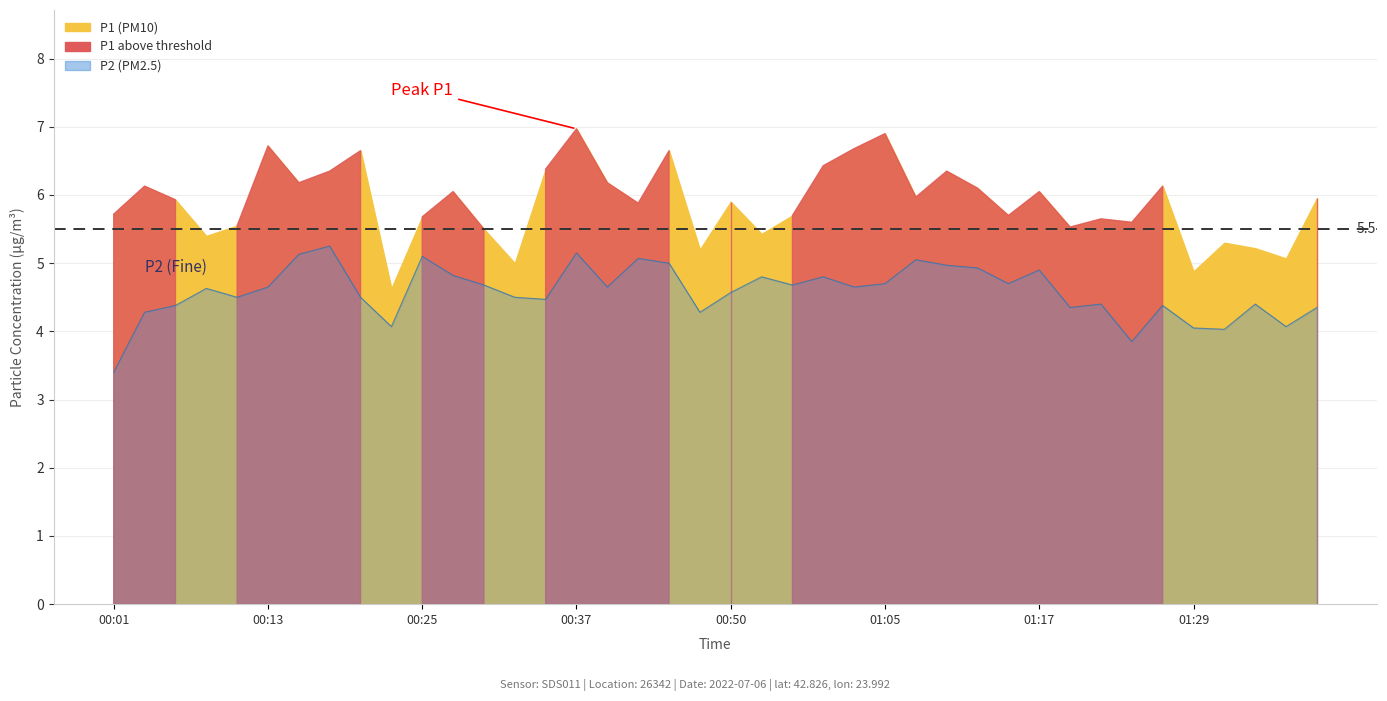

What value does the data have at 00:03?

4.3